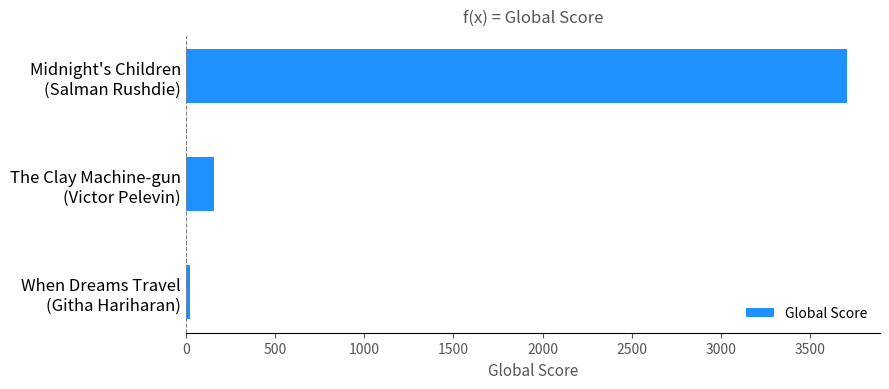

Reading bottom to top, what are all the values shown in this chart?

21	159	3707